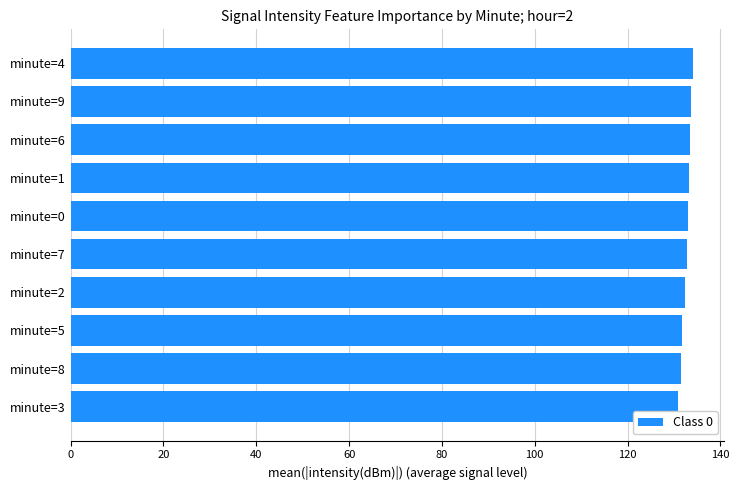

What position from the bottom is minute=7?

5